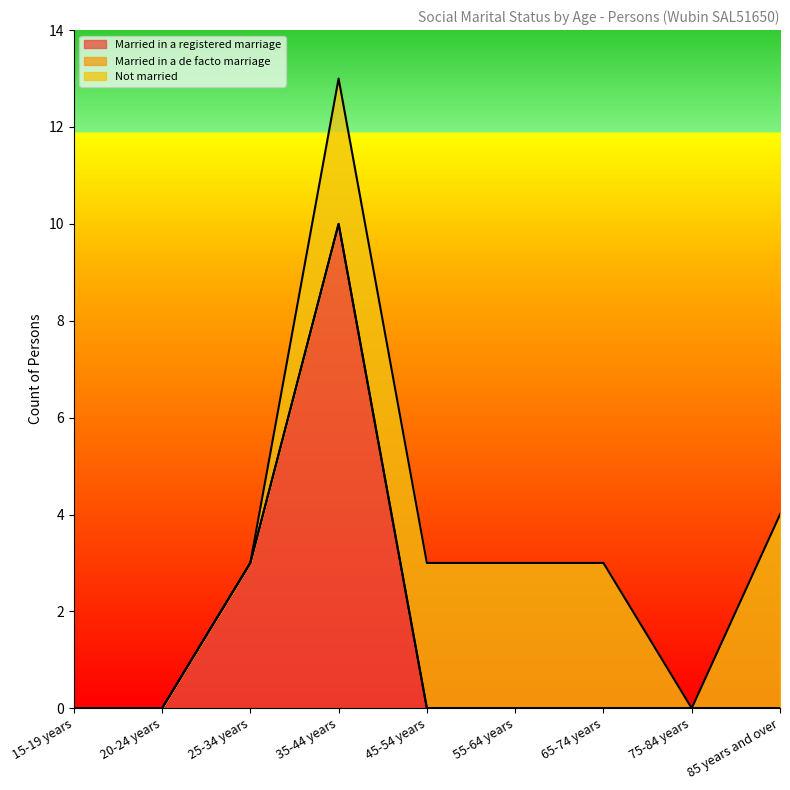

What position from the left is 85 years and over?

9